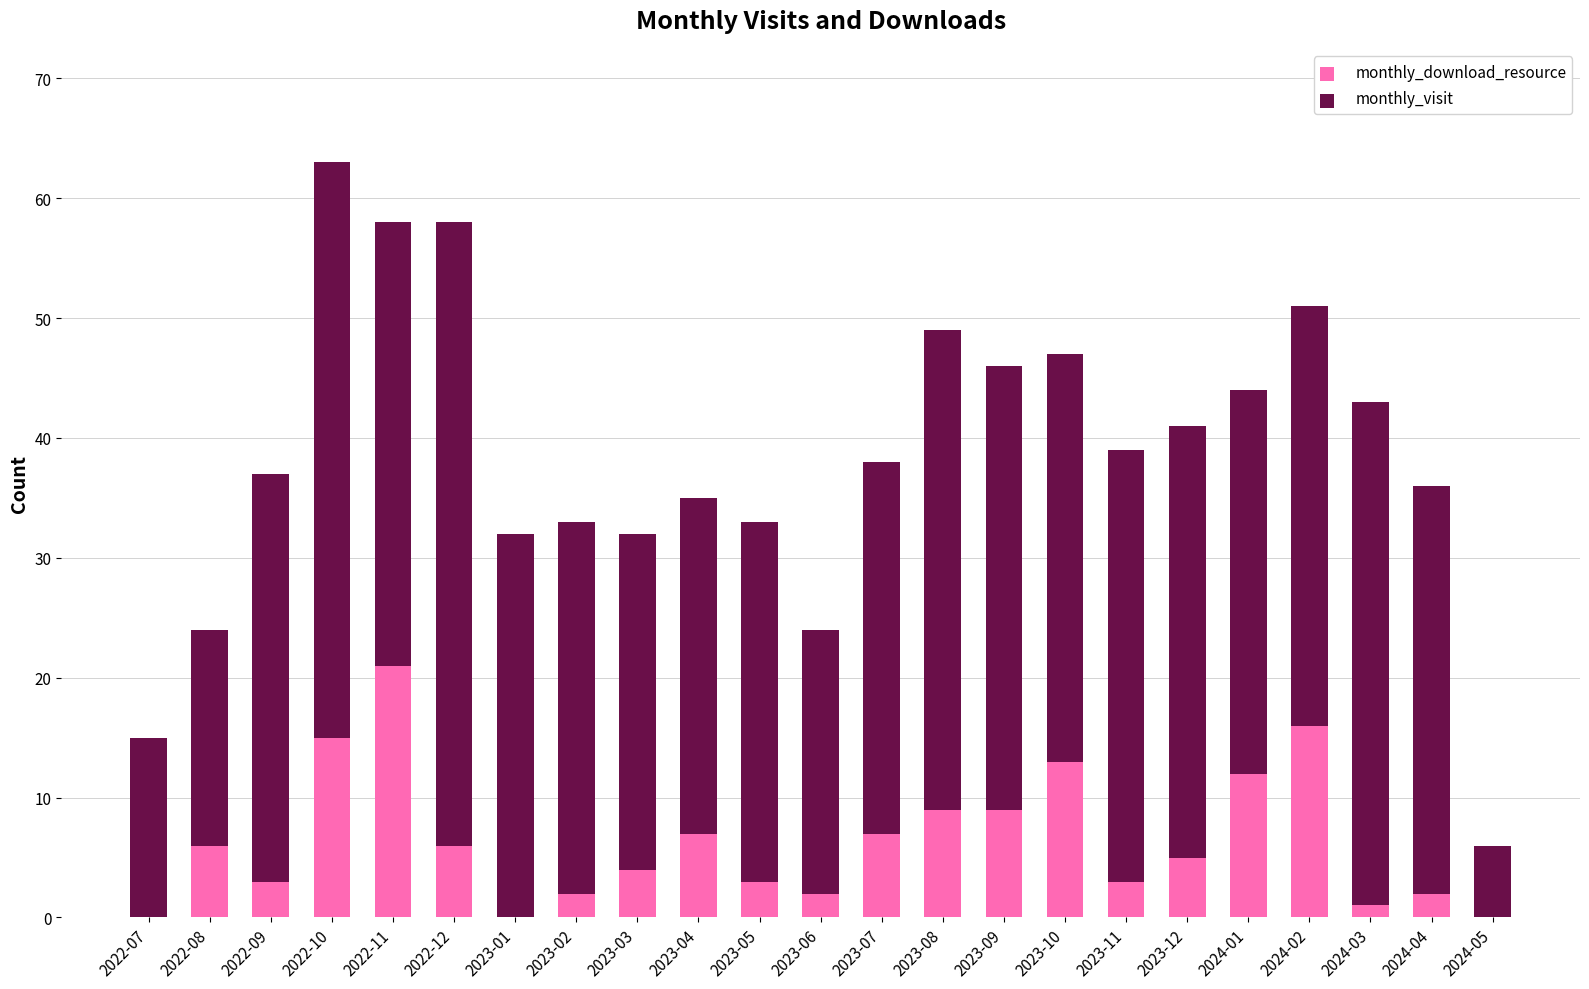

True or false: monthly_download_resource has a value of 3 at 2023-11.

True